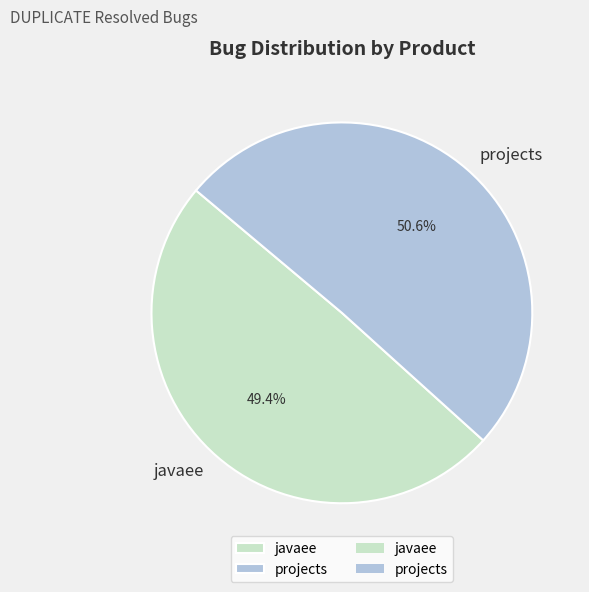

Between javaee and projects, which is larger?

projects